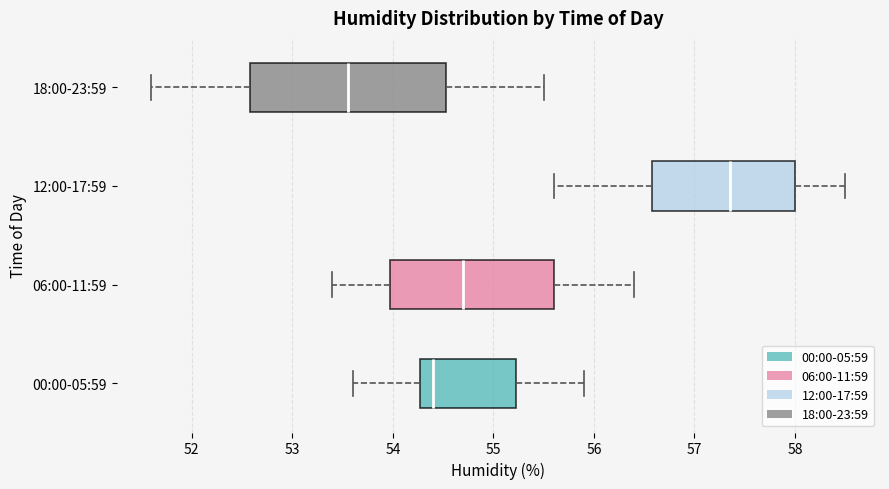

Reading bottom to top, read every box against the x-axis: the position of its median line, the range the box covers, and the ends of its whiskers. The values are not printed on the chart, so give them approximately, as read against the axis.

00:00-05:59: median 54.4, box 54.3 to 55.2, whiskers 53.6 to 55.9
06:00-11:59: median 54.7, box 54.0 to 55.6, whiskers 53.4 to 56.4
12:00-17:59: median 57.4, box 56.6 to 58.0, whiskers 55.6 to 58.5
18:00-23:59: median 53.6, box 52.6 to 54.5, whiskers 51.6 to 55.5